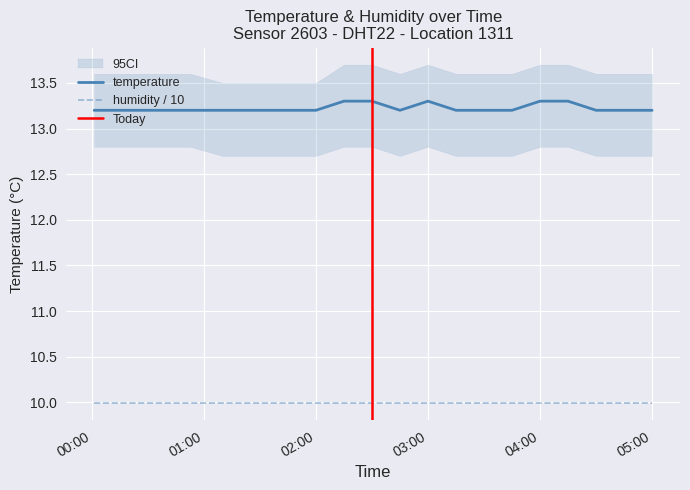

True or false: temperature and humidity / 10 intersect in this chart.

False